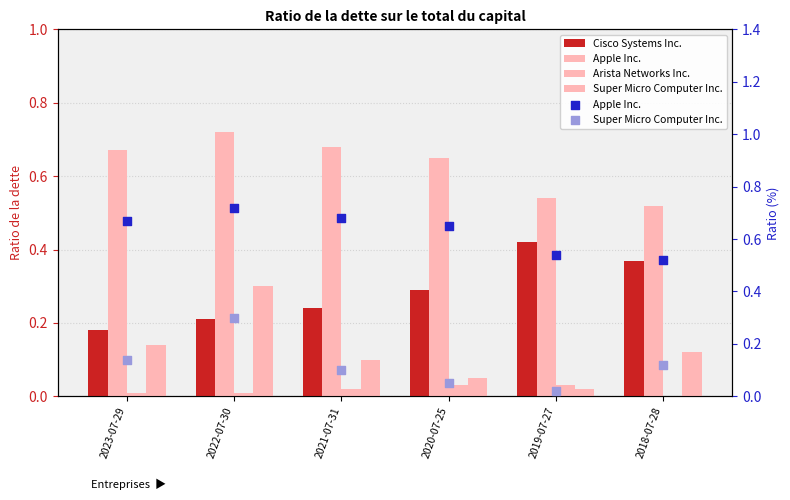

At how many categories does at least one series exceed 0?

6